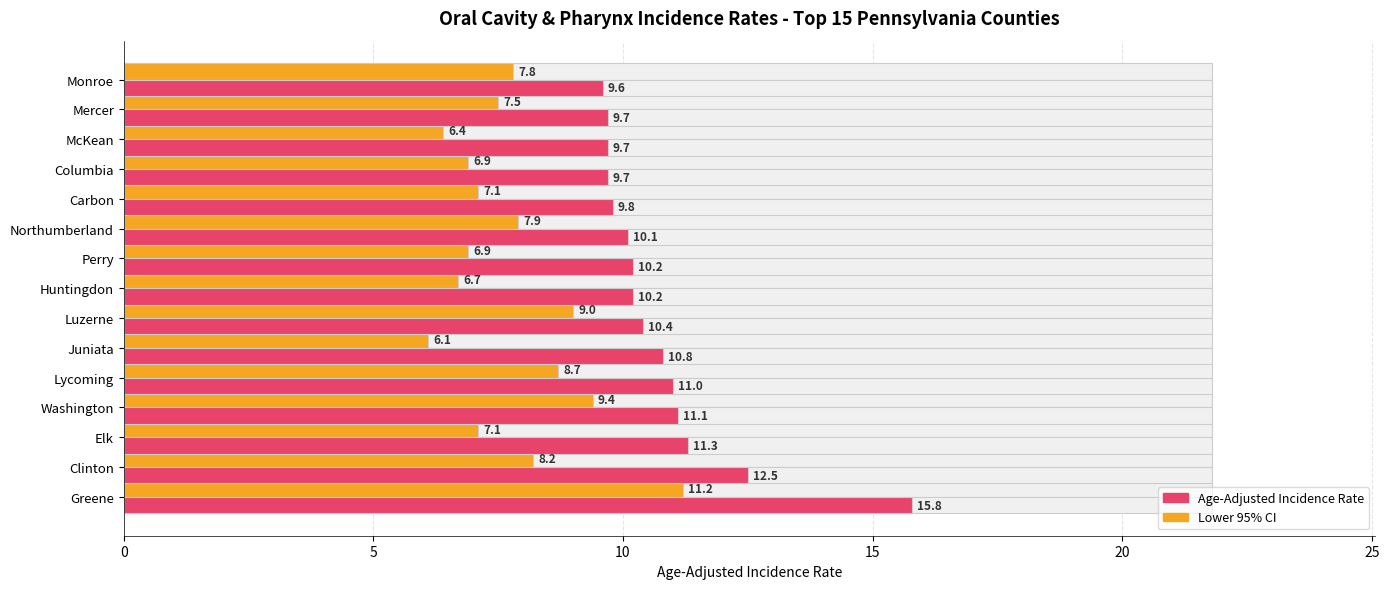

Does the chart contain any negative values?

No